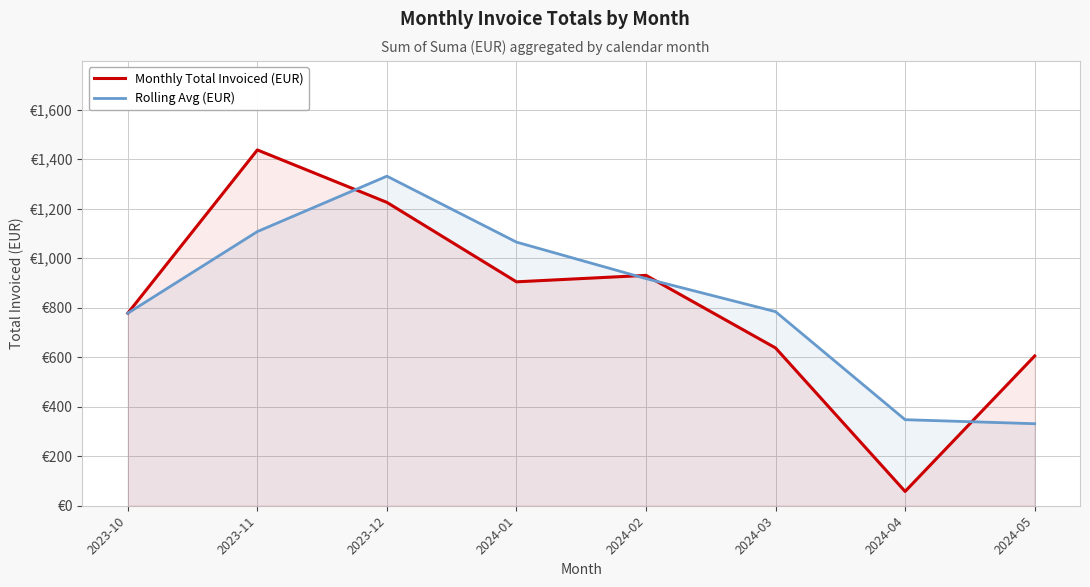

What is the sum of all Rolling Avg (EUR) values?

6660.3